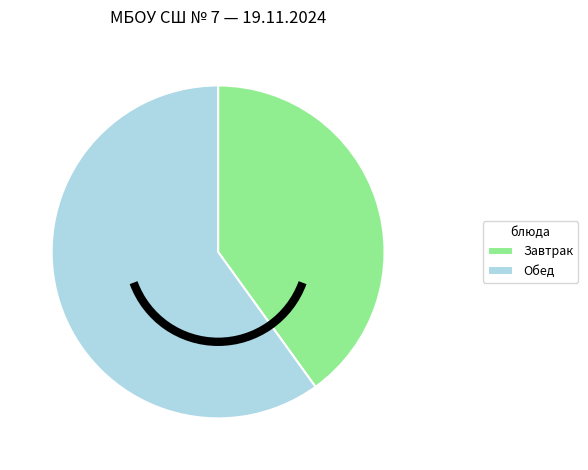

Rank the categories by value from lowest to highest.

Завтрак, Обед